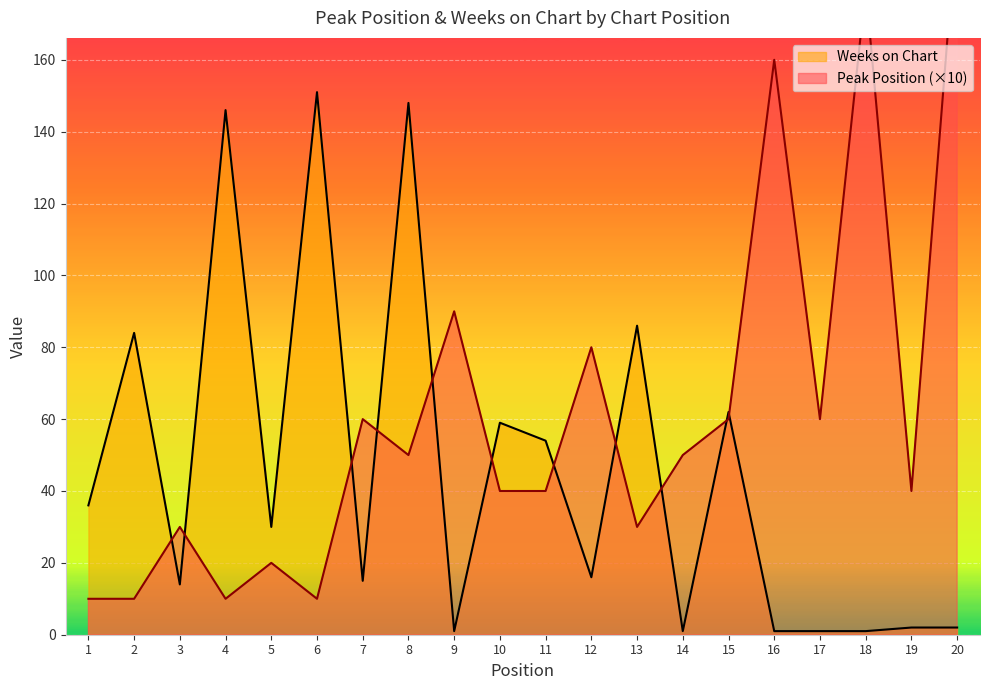

What is the average value of the Weeks on Chart series?

46